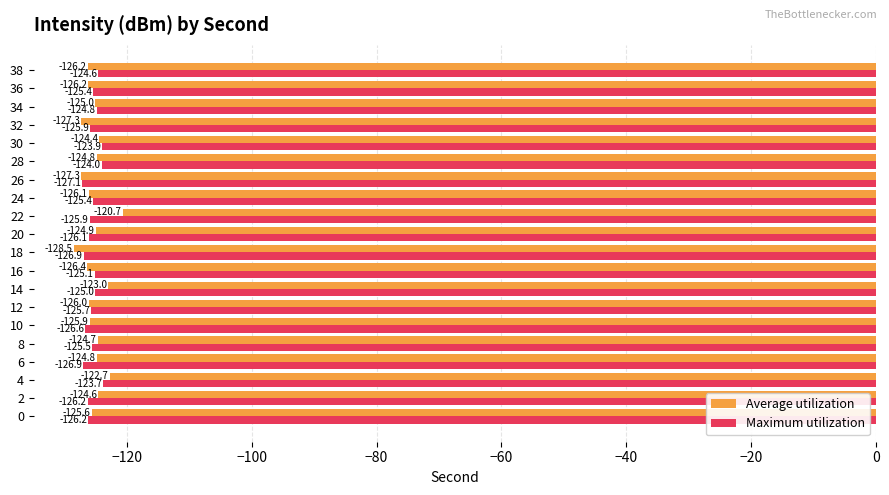

What is the average value of the Maximum utilization series?

-125.5